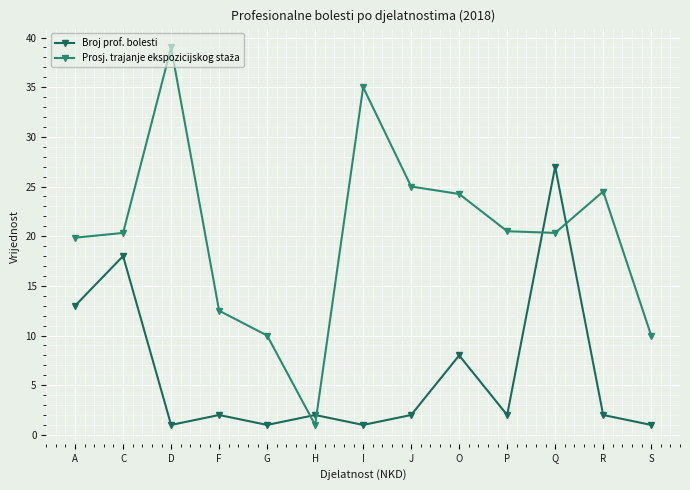

What position from the right is D?

11